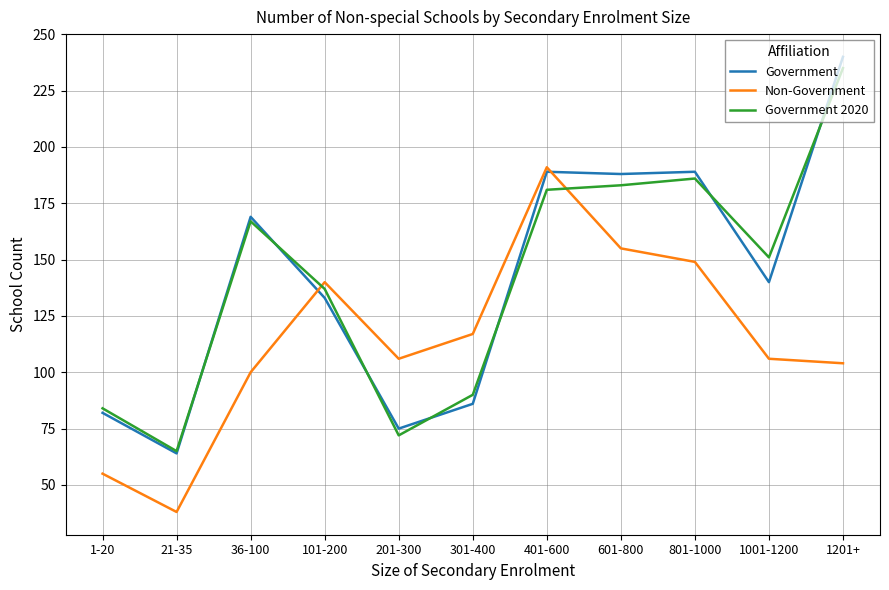

Is the value of Government at 1201+ greater than the value of Government 2020 at 1-20?

Yes